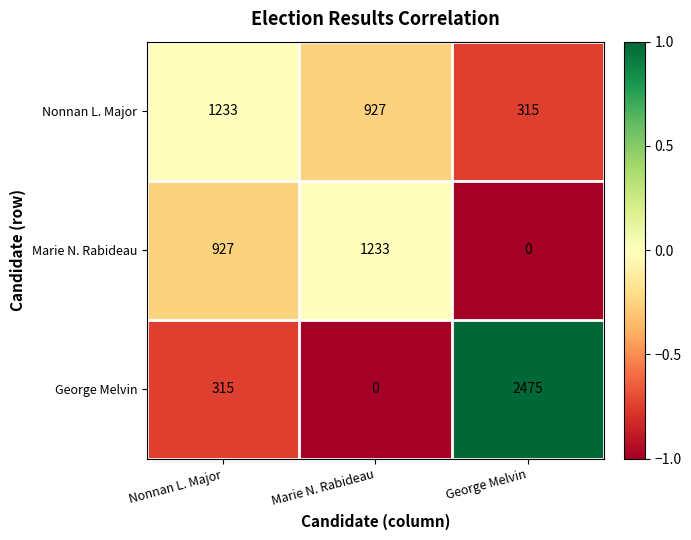

Which category has the lowest value in the George Melvin series?

Marie N. Rabideau